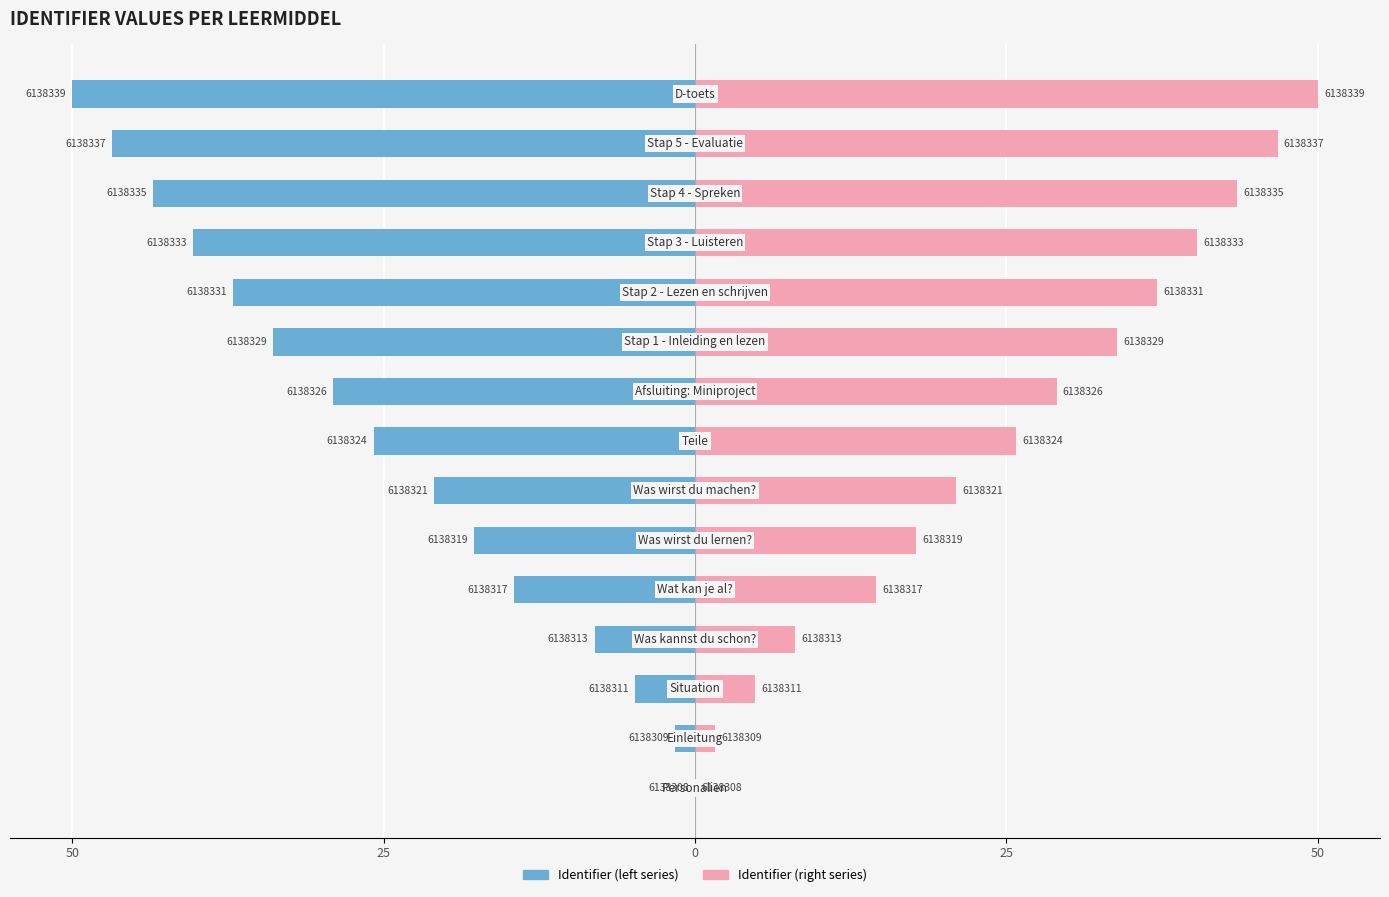

The Identifier (left) series shows -29.0 at 8. True or false?

True